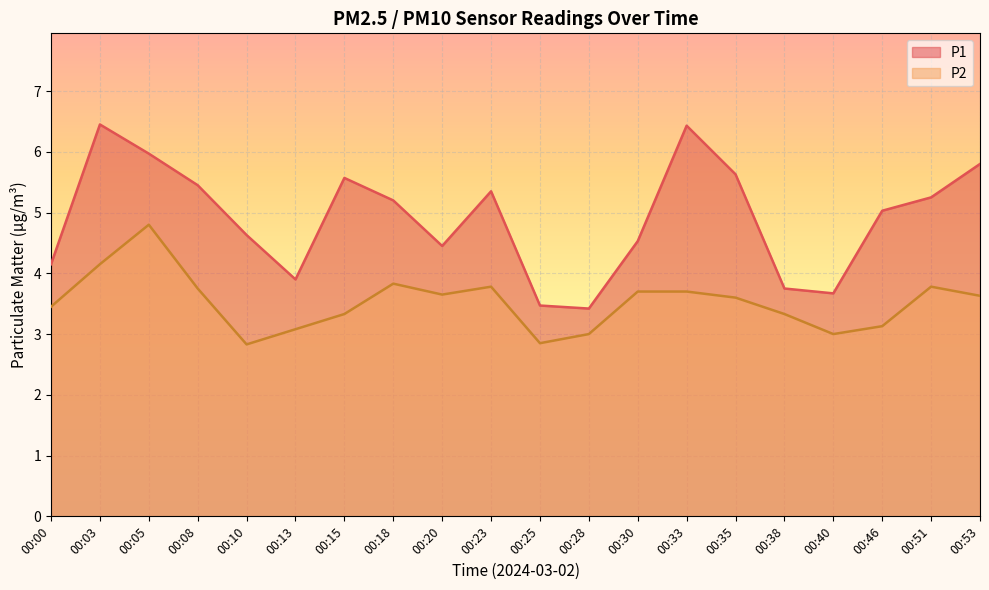

Rank the series at 00:35 from lowest to highest value.

P2, P1